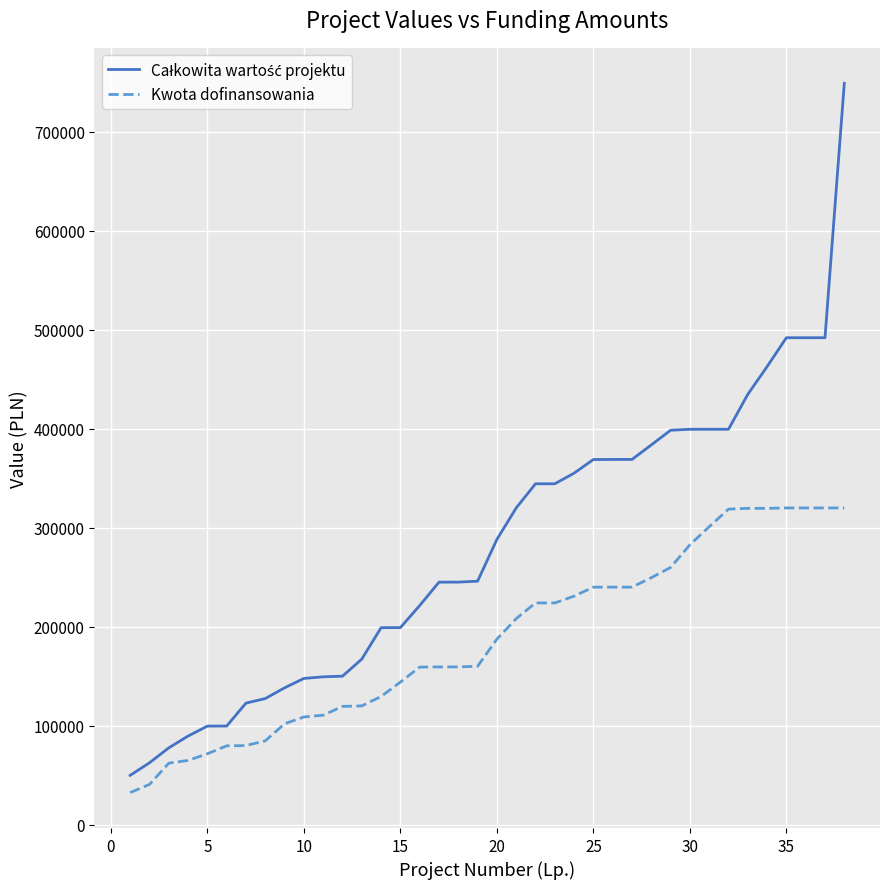

What is the lowest value of the Kwota dofinansowania series?

32400.0